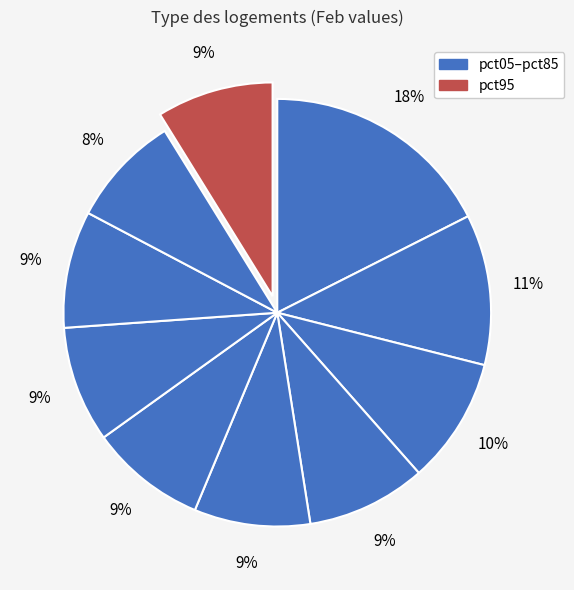

Count the number of slices in the pie.

10